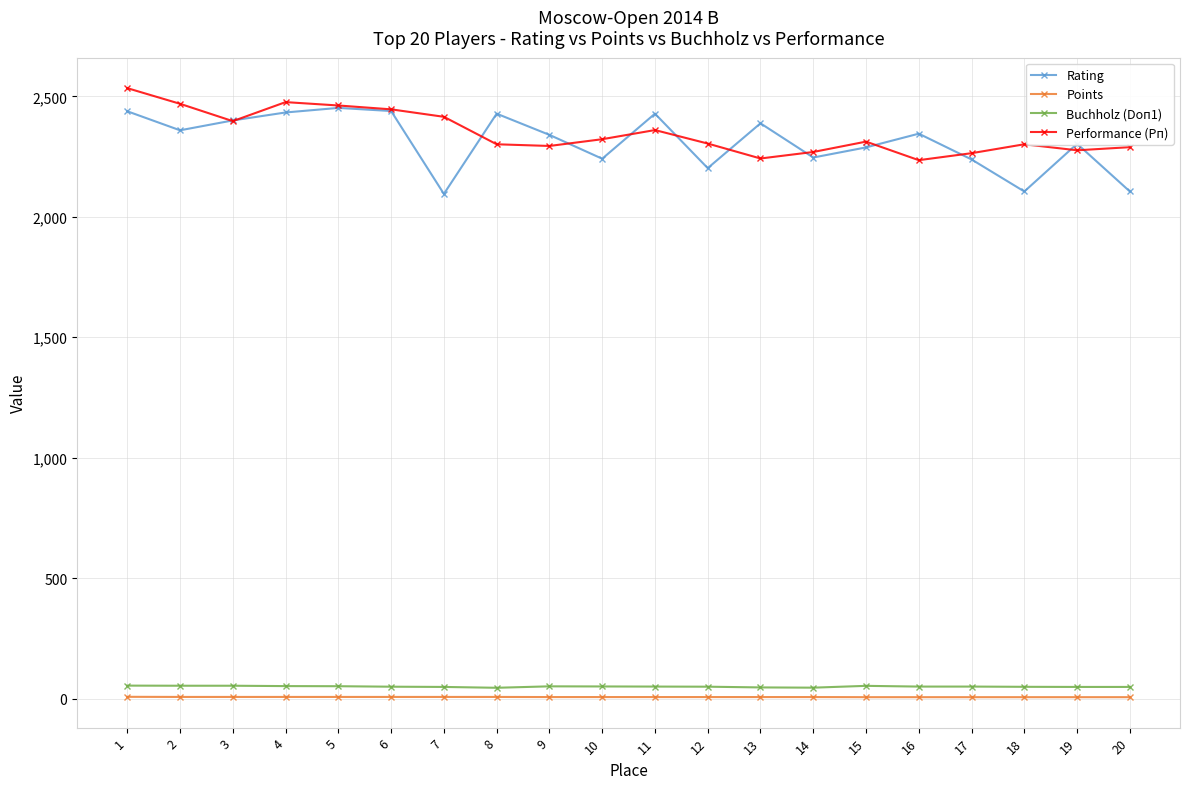

True or false: Buchholz (Doп1) and Points cross at least once.

False